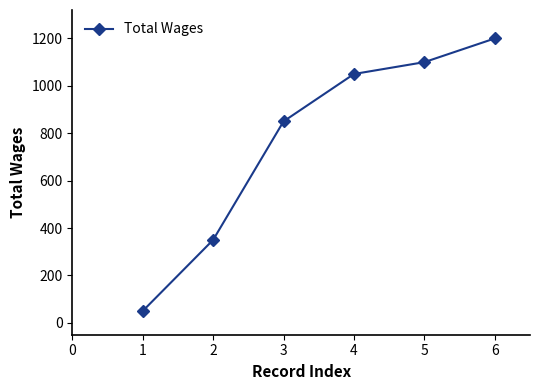

What is the difference between the values at 4 and 3?

200